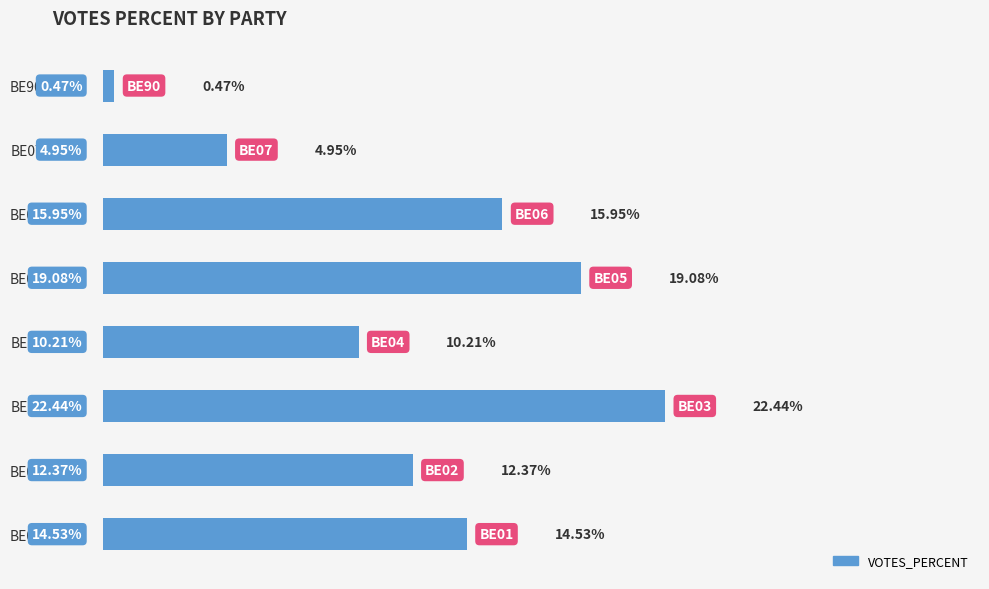

Which category has the lowest value across all series?

BE90